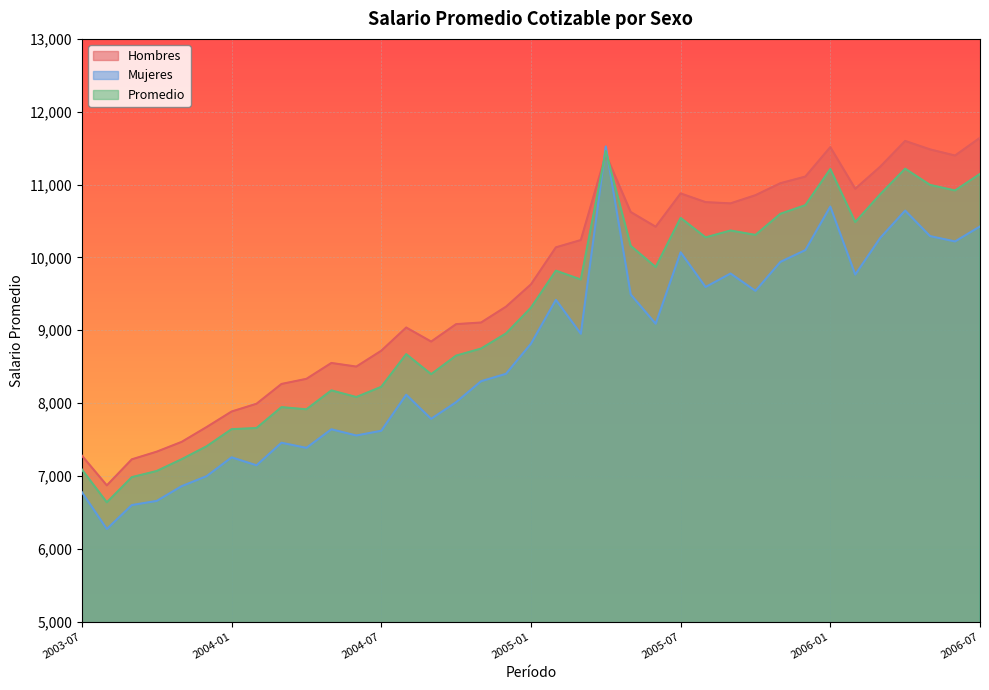

What are all the series names shown in the legend?

Hombres, Mujeres, Promedio